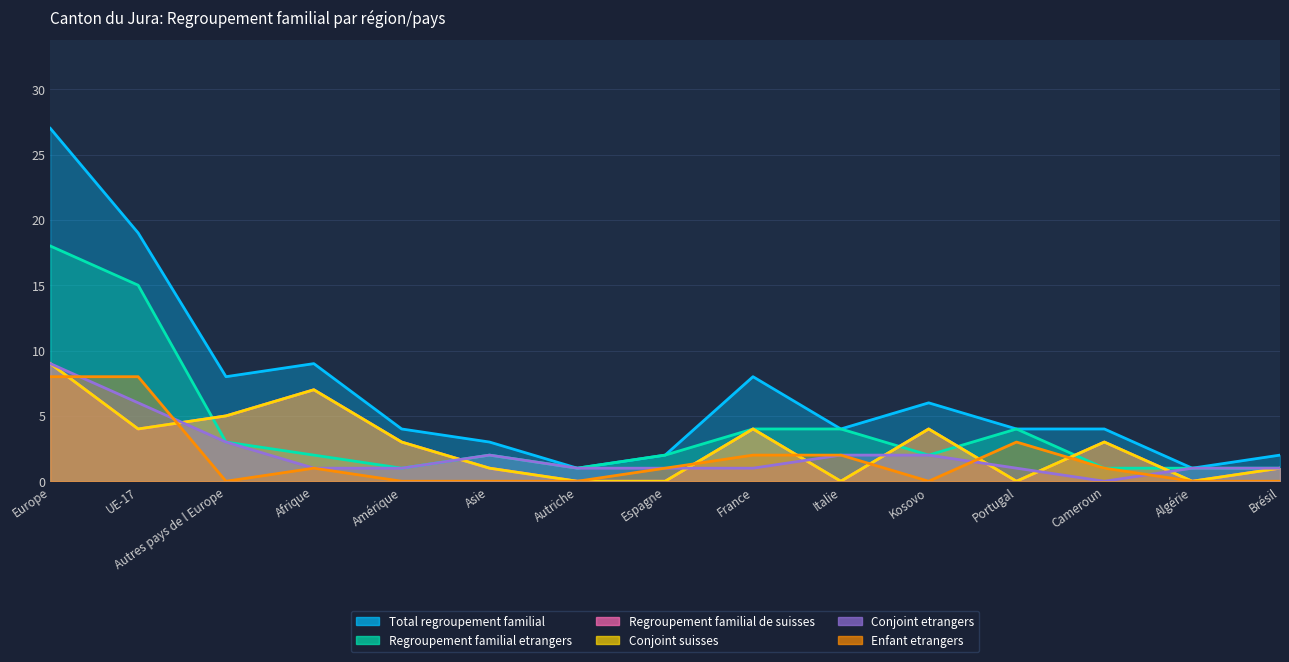

Between Algérie and Asie, which is larger?

Asie